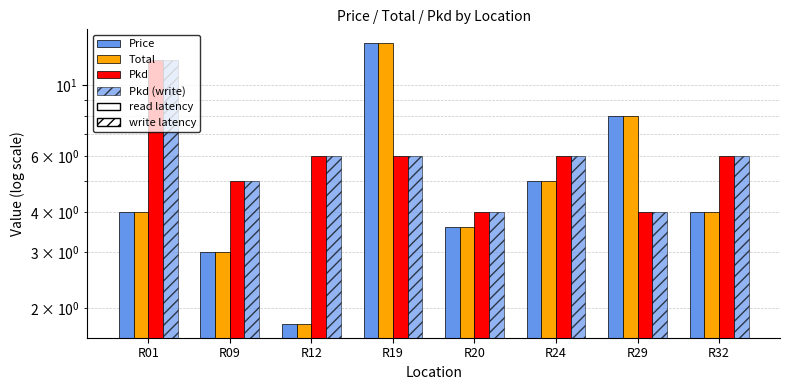

Which category has the highest value across all series?

R19